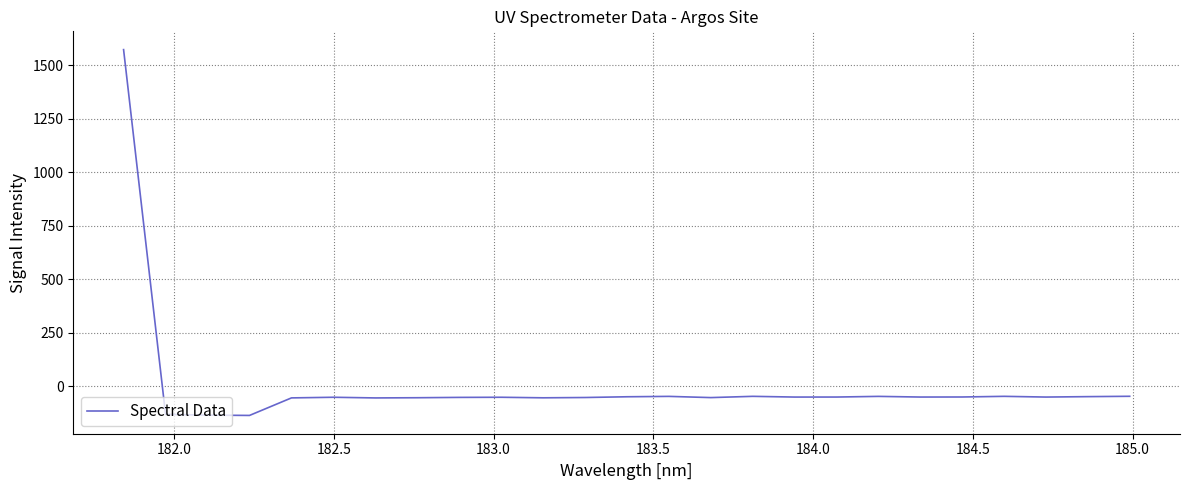

What is the difference between the maximum and minimum values?

1707.0